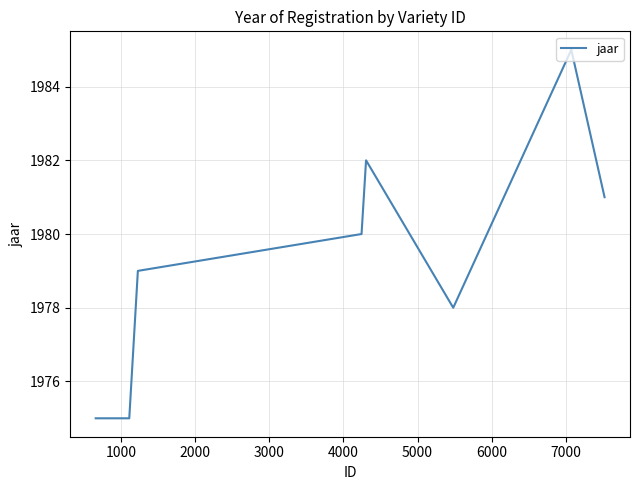

What is the smallest value displayed?

1975